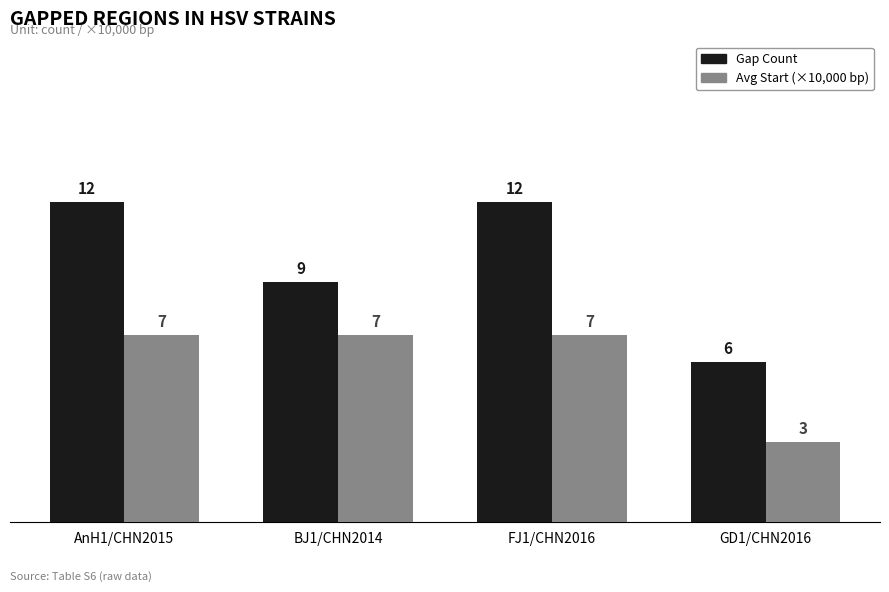

Does the chart contain stacked bars?

No